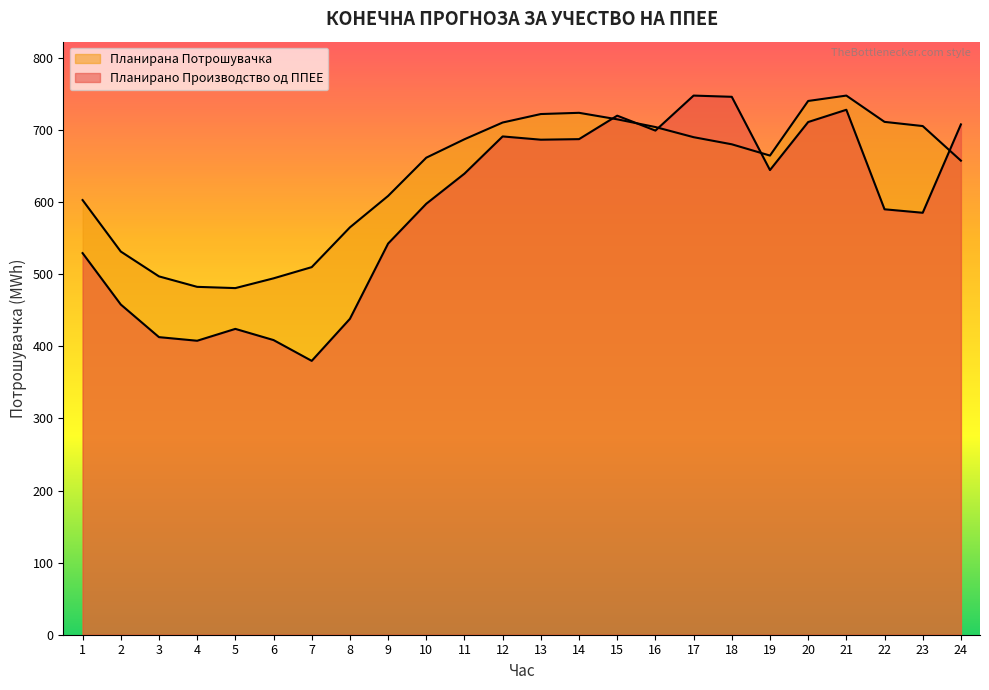

How many values in the Планирано Производство од ППЕЕ series are below 639?

12